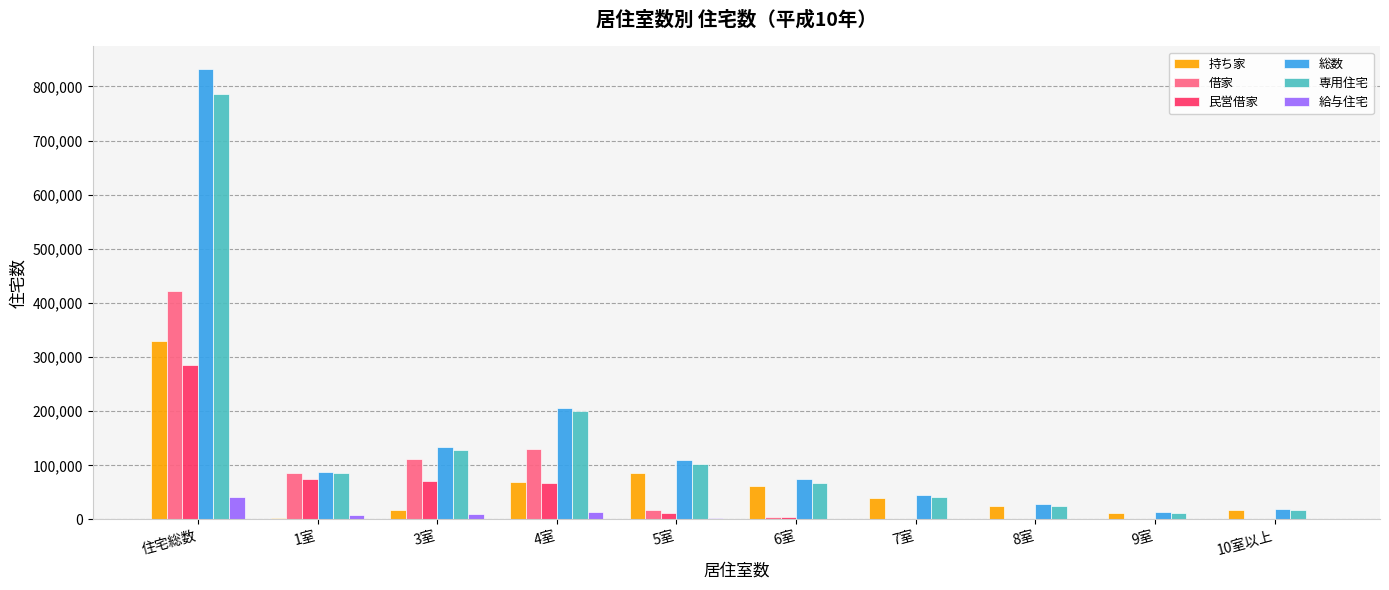

Which series changed the most between 5室 and 8室?

総数